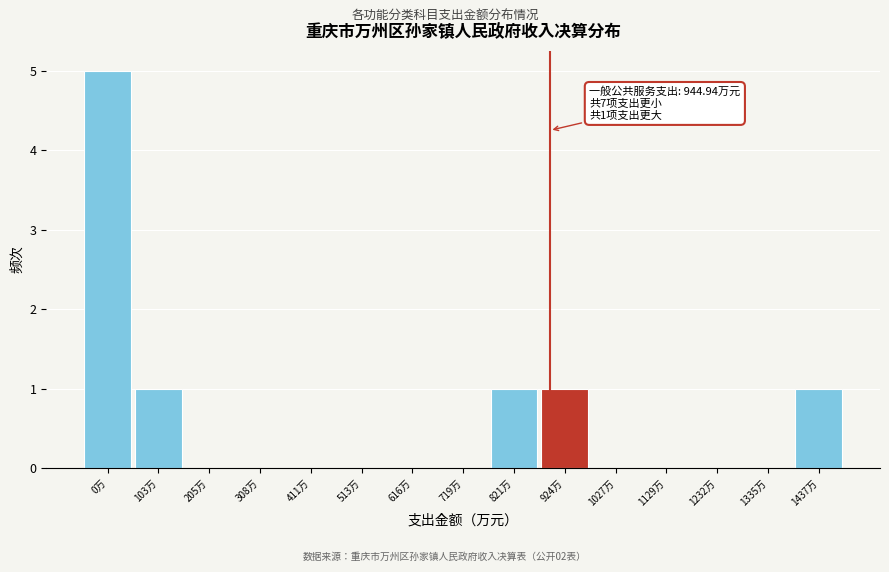

Reading right to left, what are all the values shown in this chart?

1437万=1	1335万=0	1232万=0	1129万=0	1027万=0	924万=1	821万=1	719万=0	616万=0	513万=0	411万=0	308万=0	205万=0	103万=1	0万=5